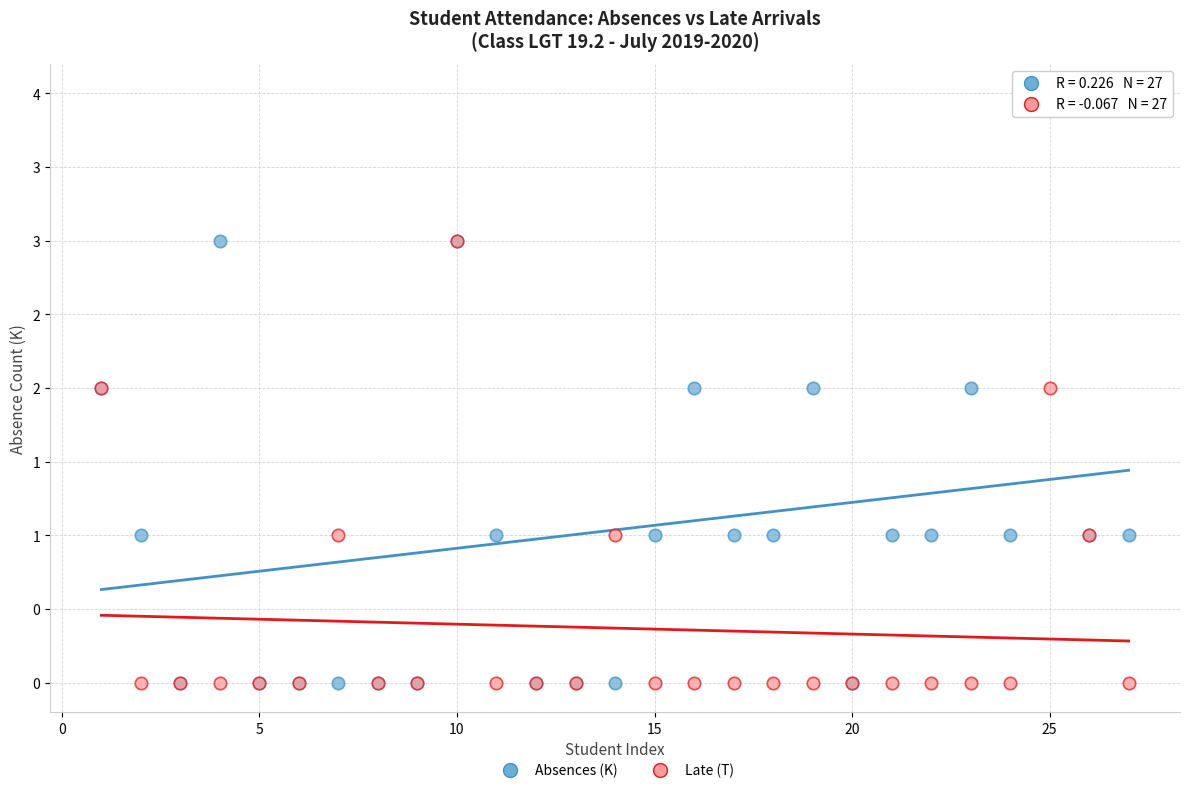

What are all the series names shown in the legend?

Absences (K), Late (T)